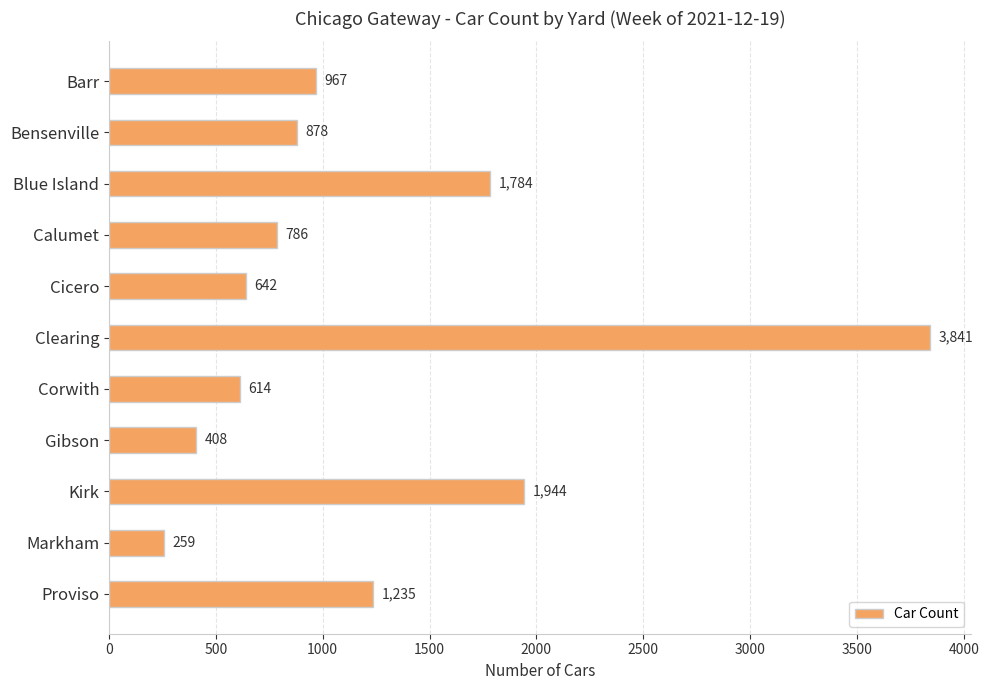

What is the greatest value displayed?

3841